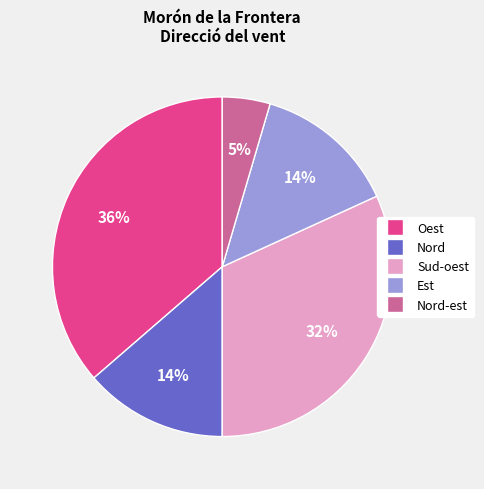

Is there any slice that represents more than half of the pie?

No